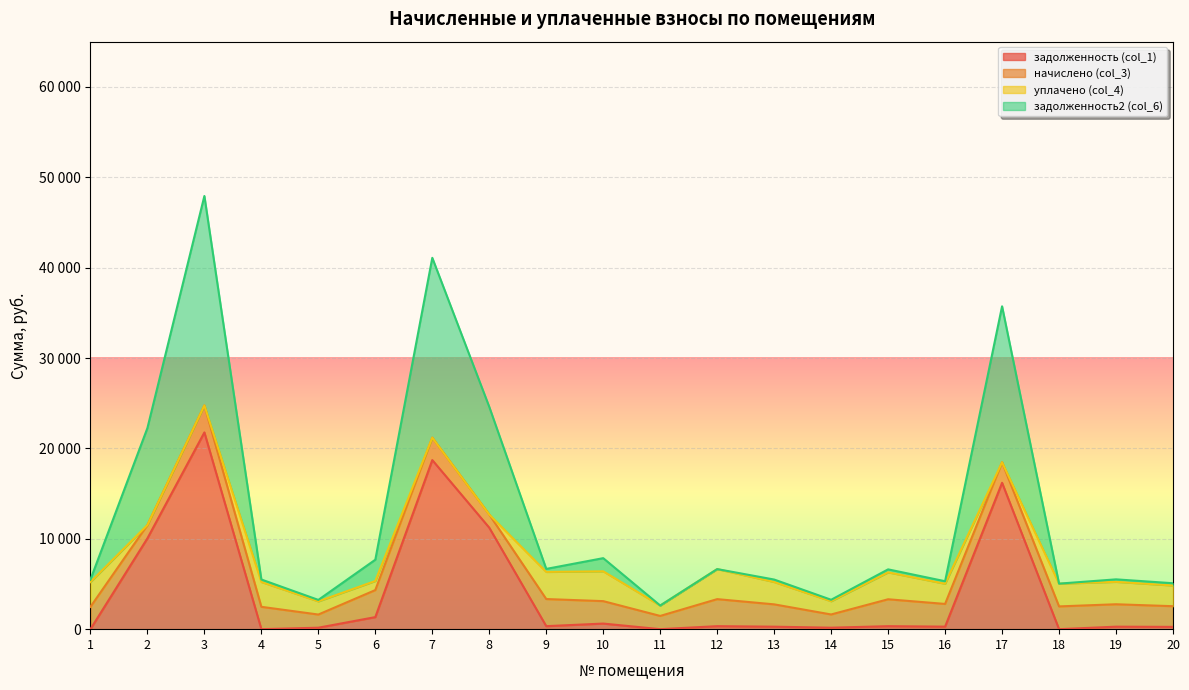

What are all the series names shown in the legend?

задолженность (col_1), начислено (col_3), уплачено (col_4), задолженность2 (col_6)